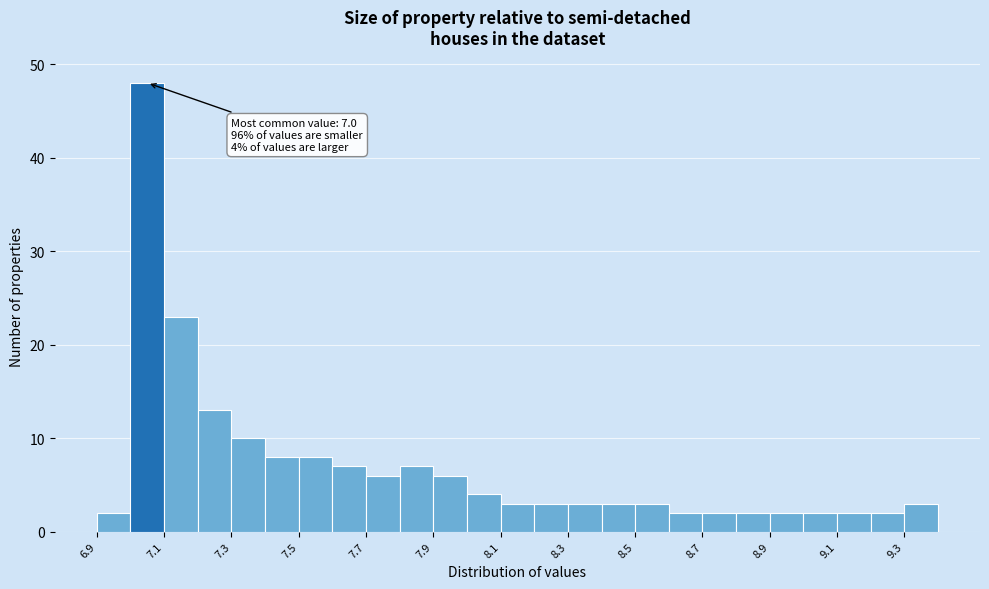

Which range on the x-axis has the tallest bar?

7.0 to 7.1